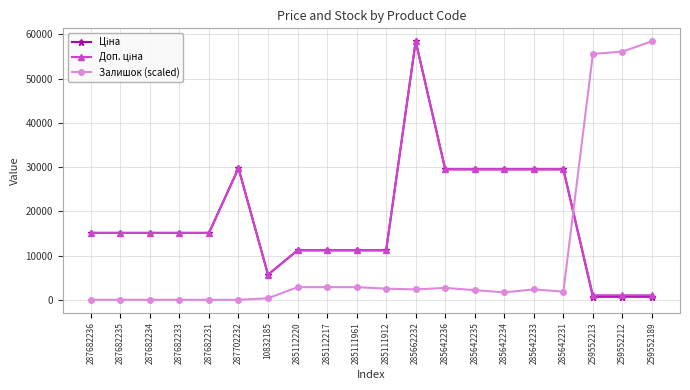

The Залишок (scaled) series shows 55572.4 at 259552213. True or false?

True